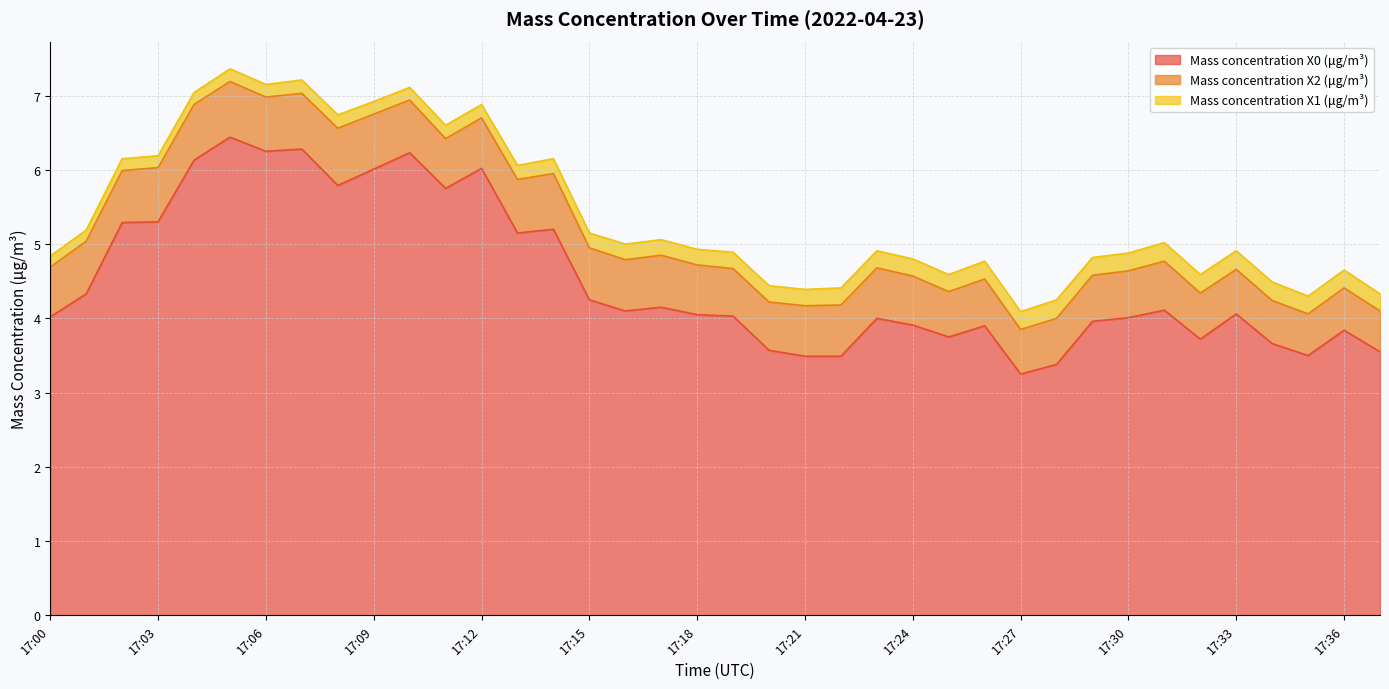

At which category does the chart reach its minimum across all series?

17:00